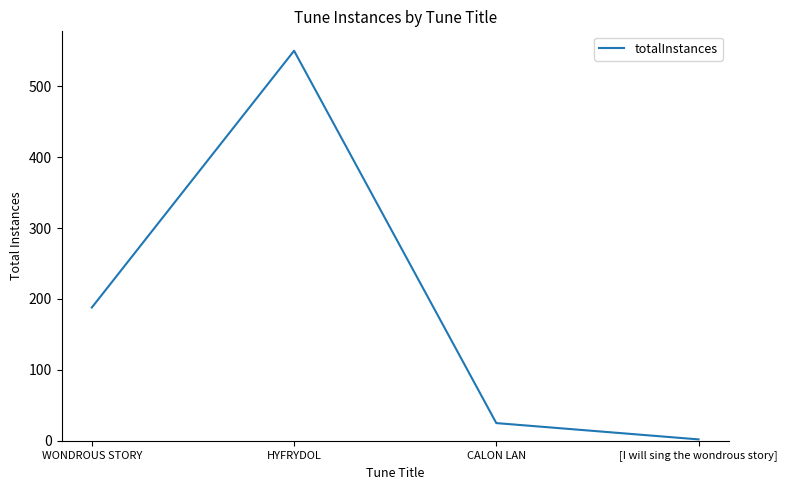

How many series are shown in this chart?

1